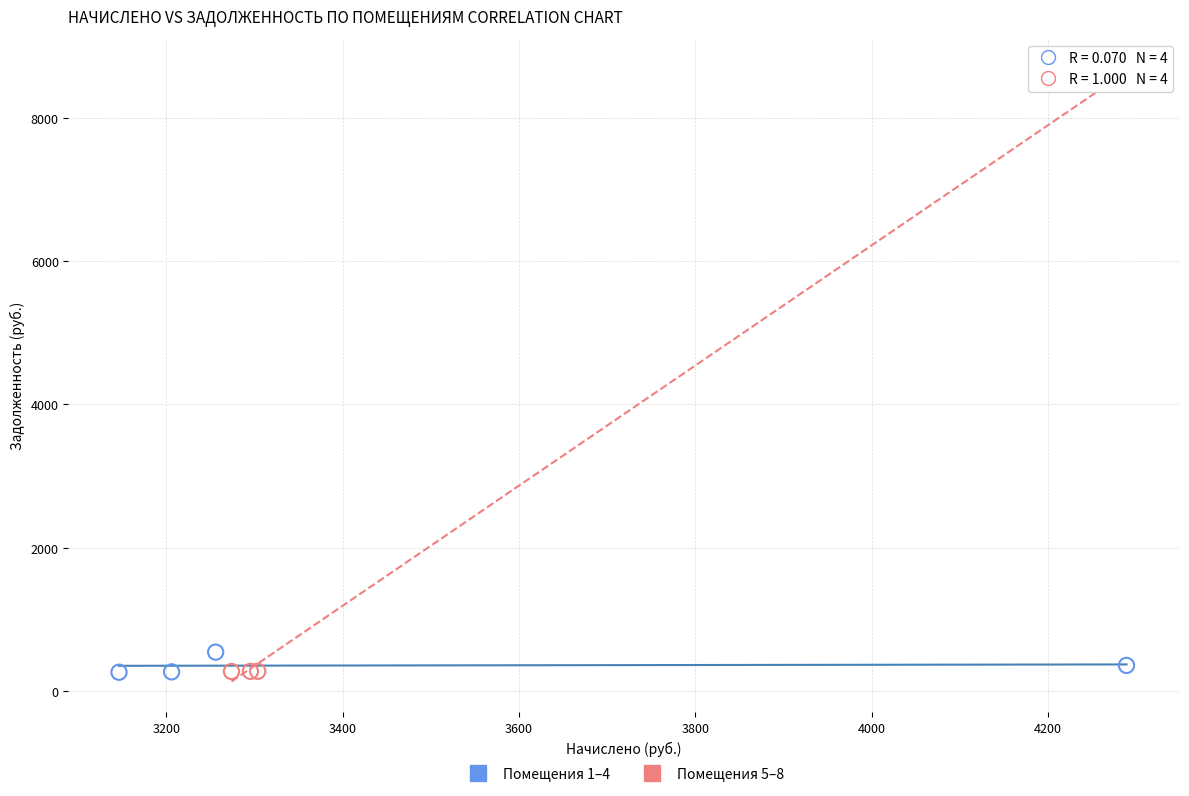

Which series has the widest spread of Y values?

Помещения 5–8